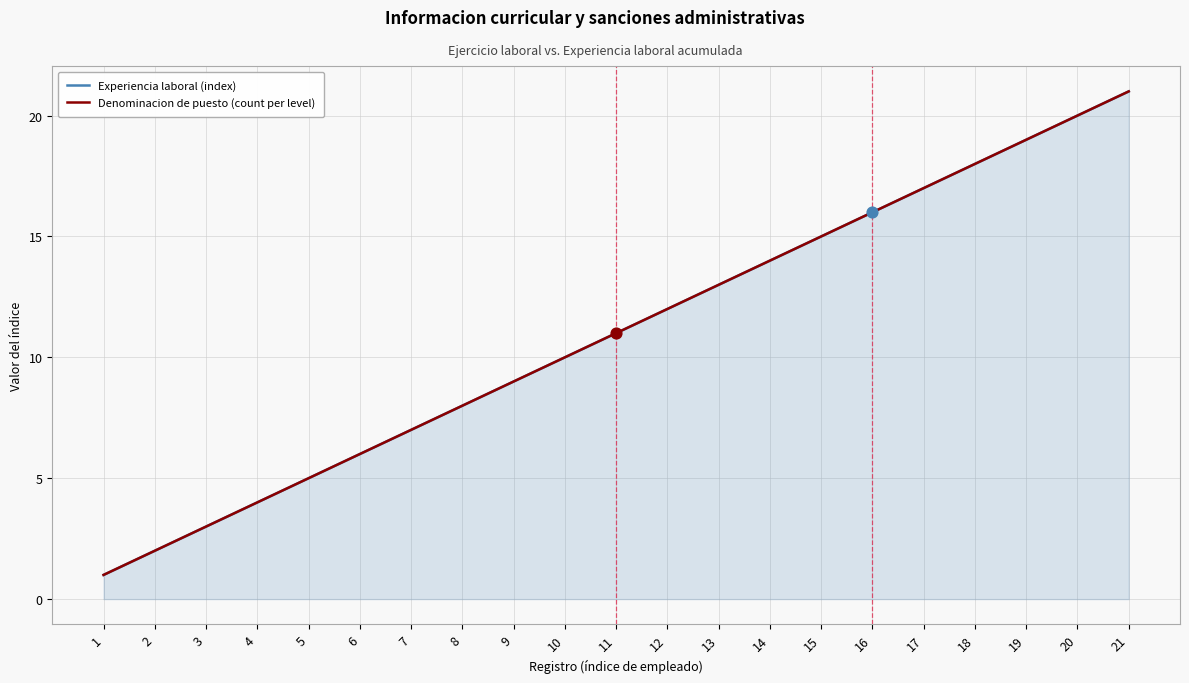

At how many categories does at least one series exceed 1?

20